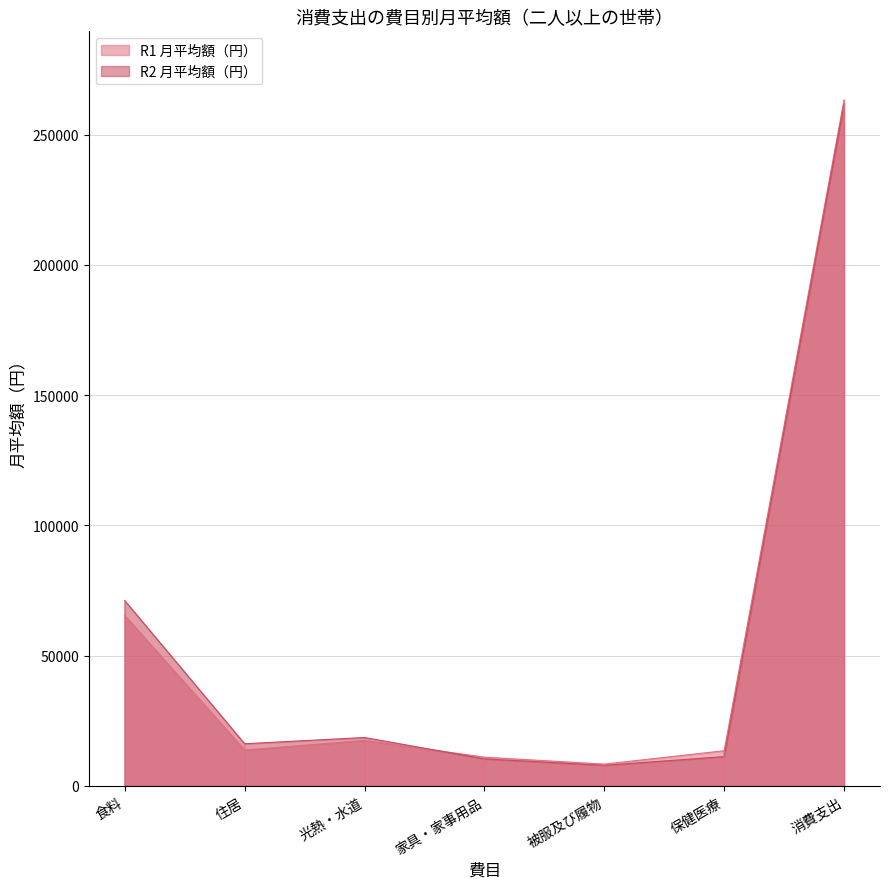

What is the value of the R1 月平均額（円） point at the 1st from the left?

65441